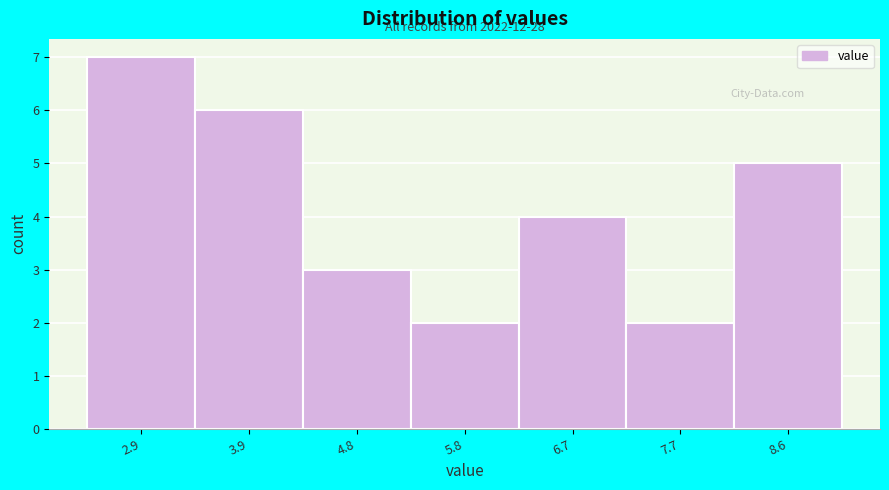

Reading right to left, extract all data points from this chart.

8.6=5	7.7=2	6.7=4	5.8=2	4.8=3	3.9=6	2.9=7